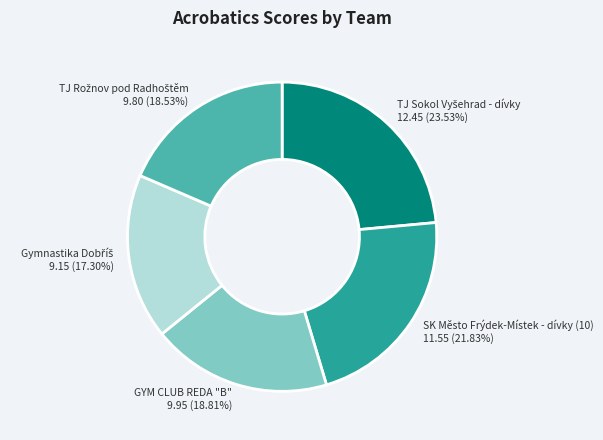

Does any single category account for the majority?

No